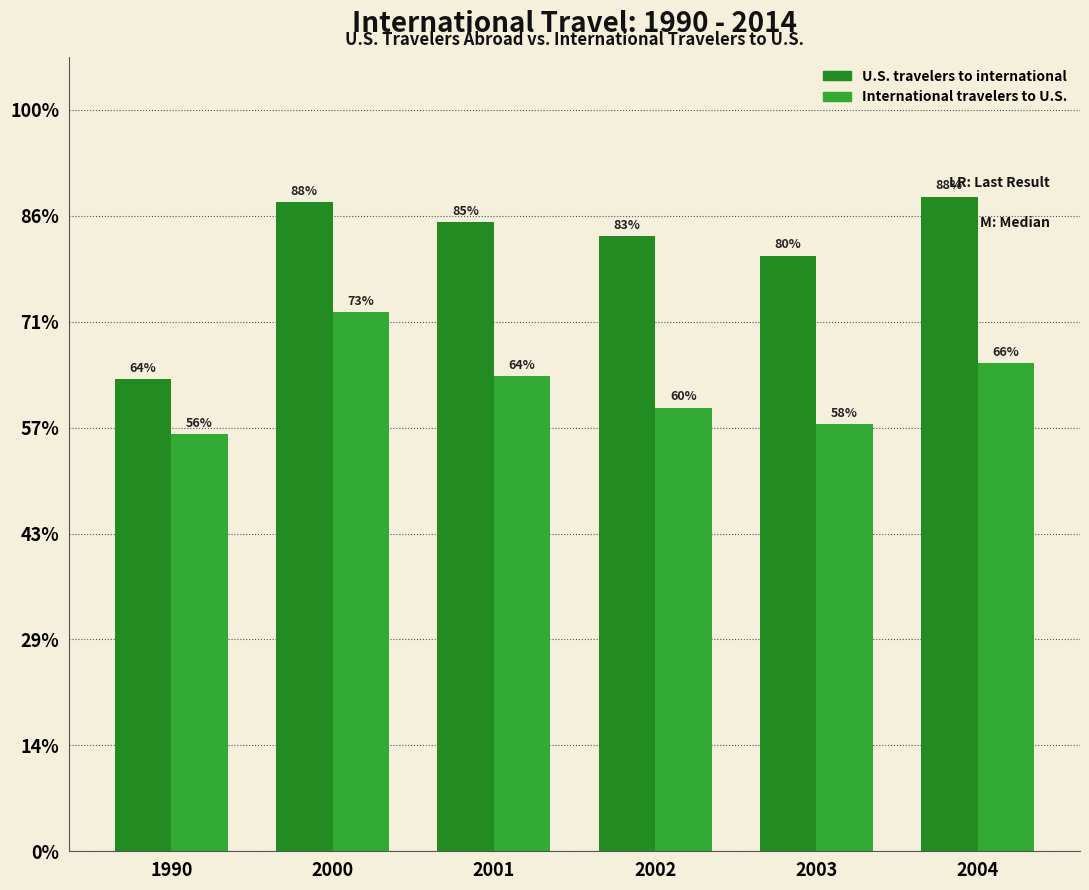

How many groups of bars are there?

6